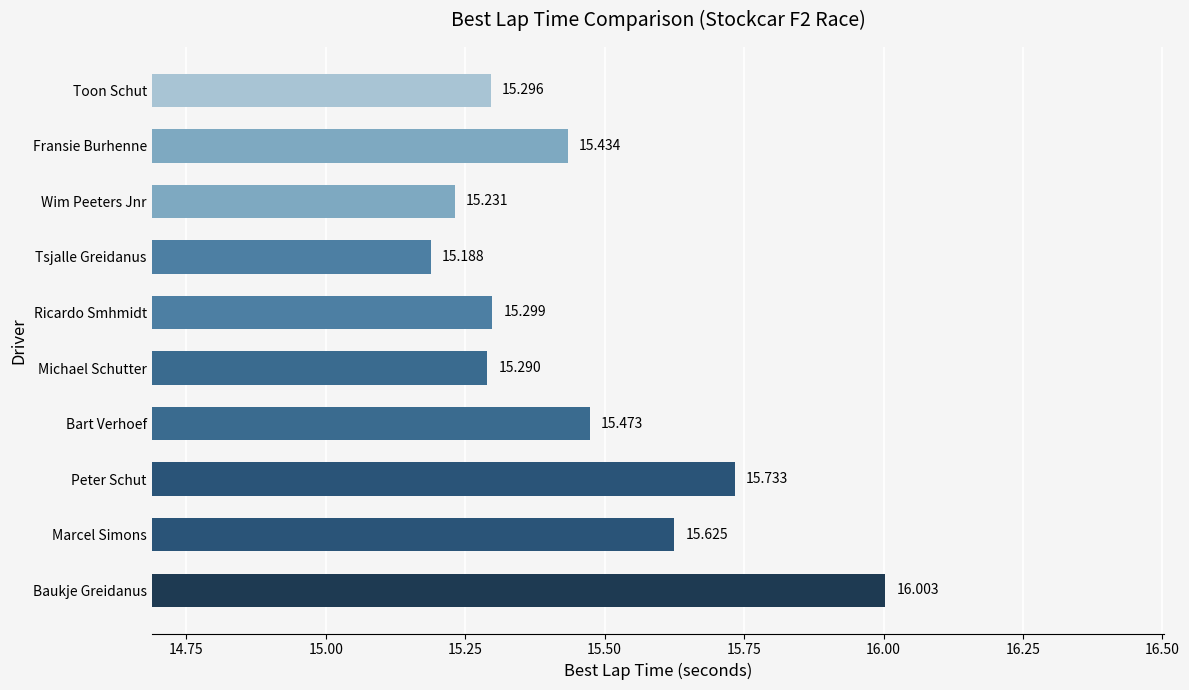

Between Toon Schut and Fransie Burhenne, which is larger?

Fransie Burhenne